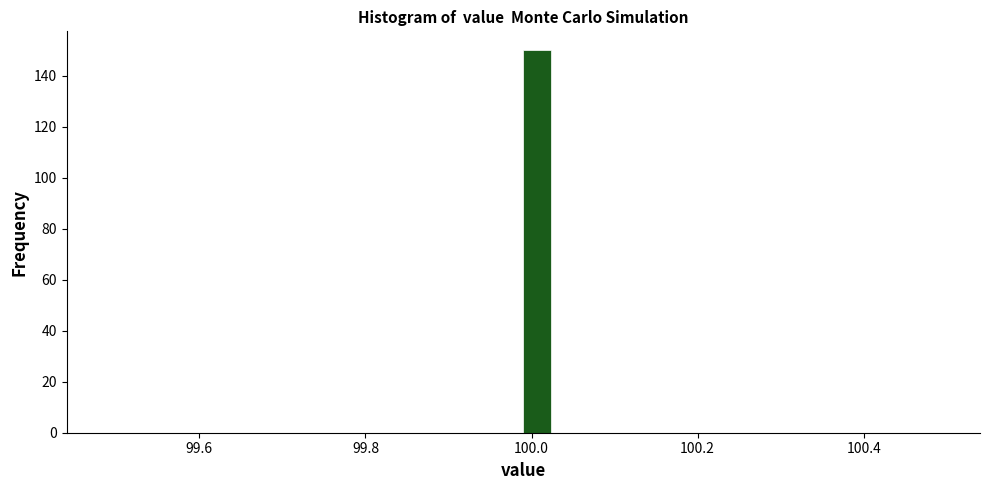

Read against the x-axis, roughly where is the centre of the tallest bar?

100.00